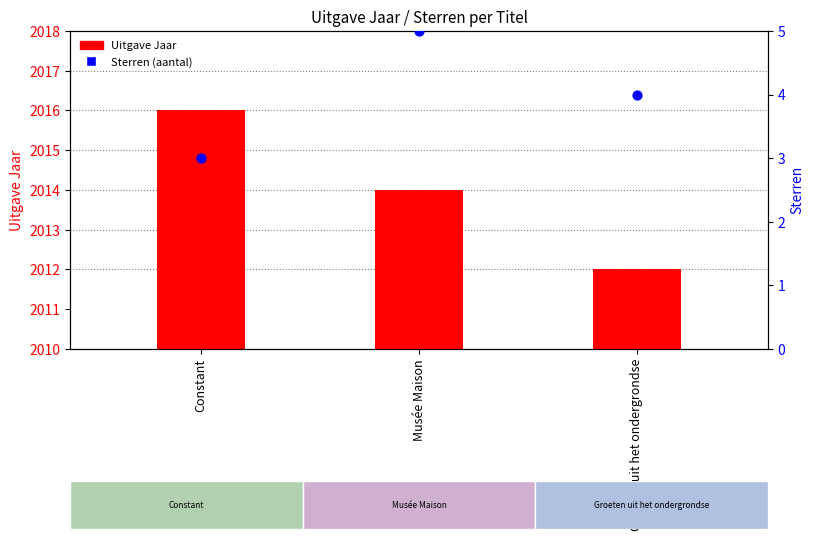

Which series has the largest Y range (max minus min)?

Uitgave Jaar